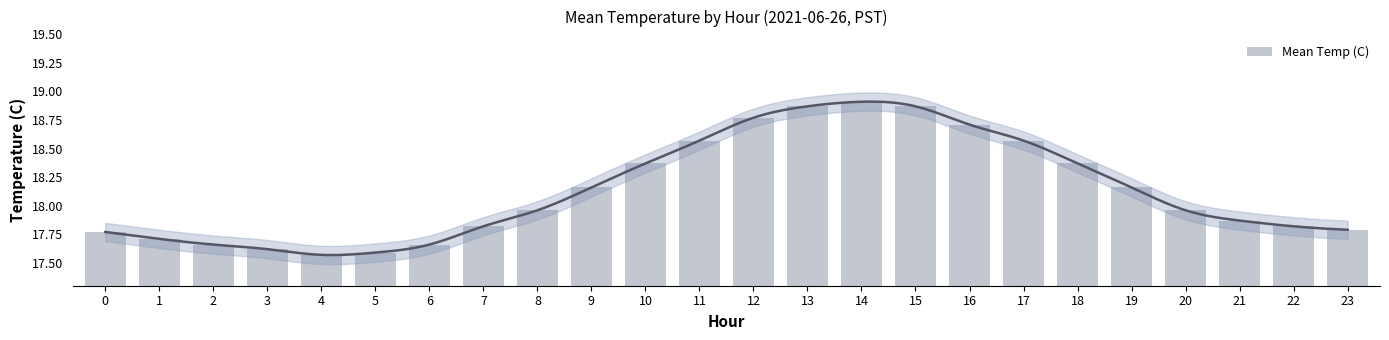

What is the difference between the maximum and minimum values?

1.3